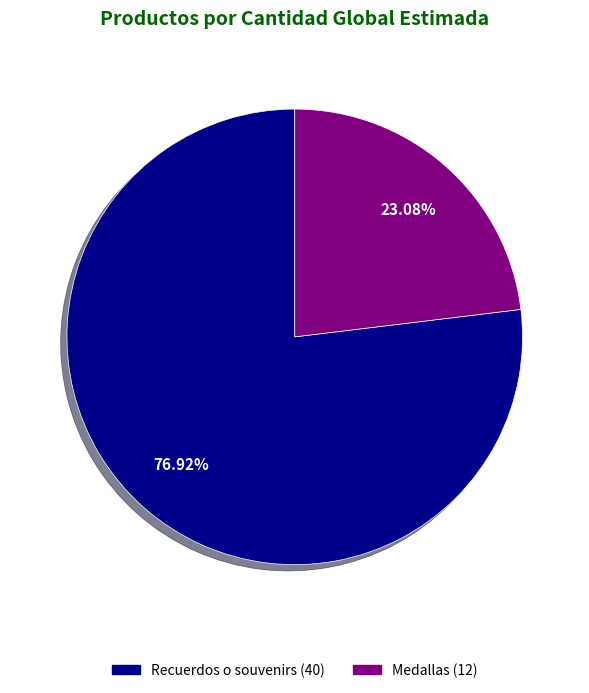

What is the largest slice in the pie chart?

Recuerdos o souvenirs